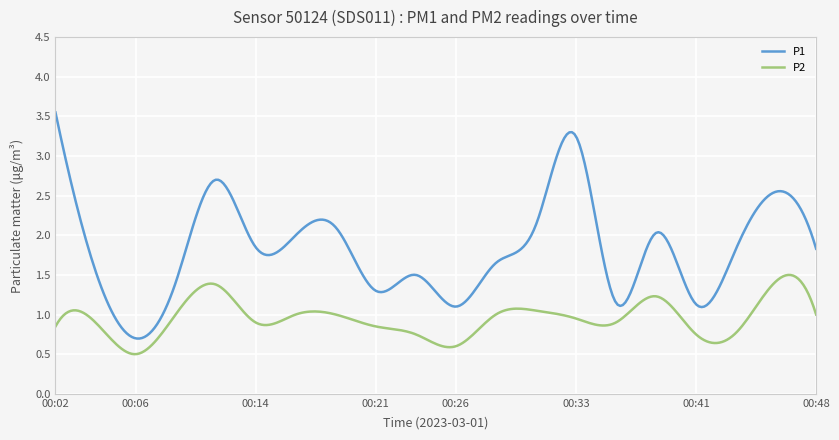

Which series has the largest total across all categories?

P1